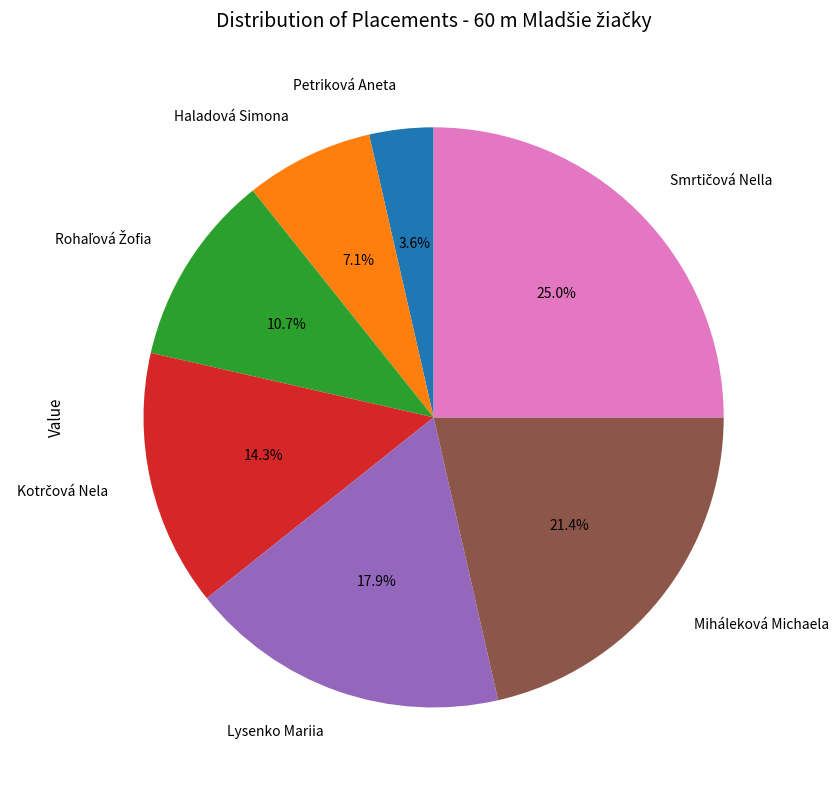

Is there a majority slice in this chart?

No